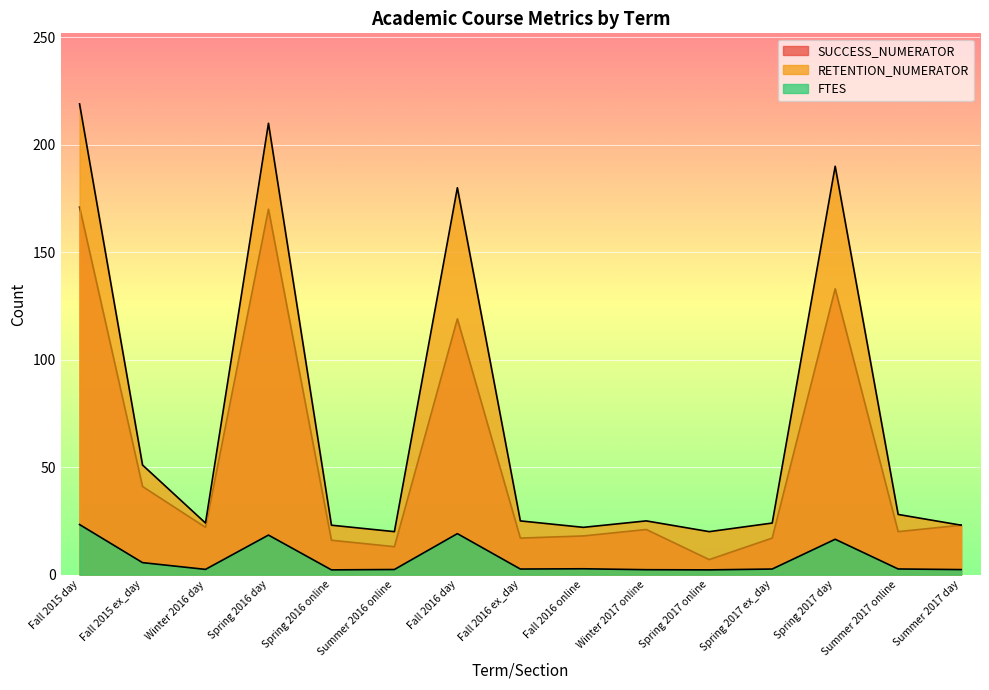

How many series are shown in this chart?

3